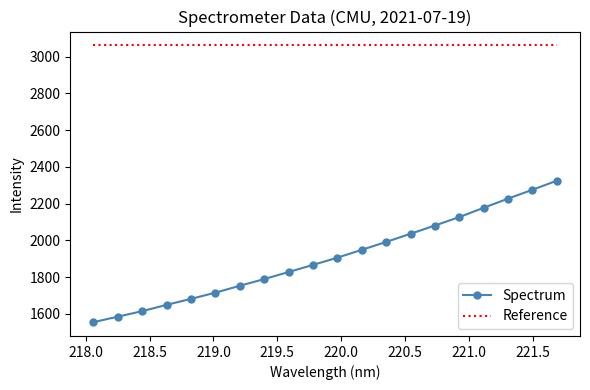

At how many categories does at least one series exceed 2883?

20